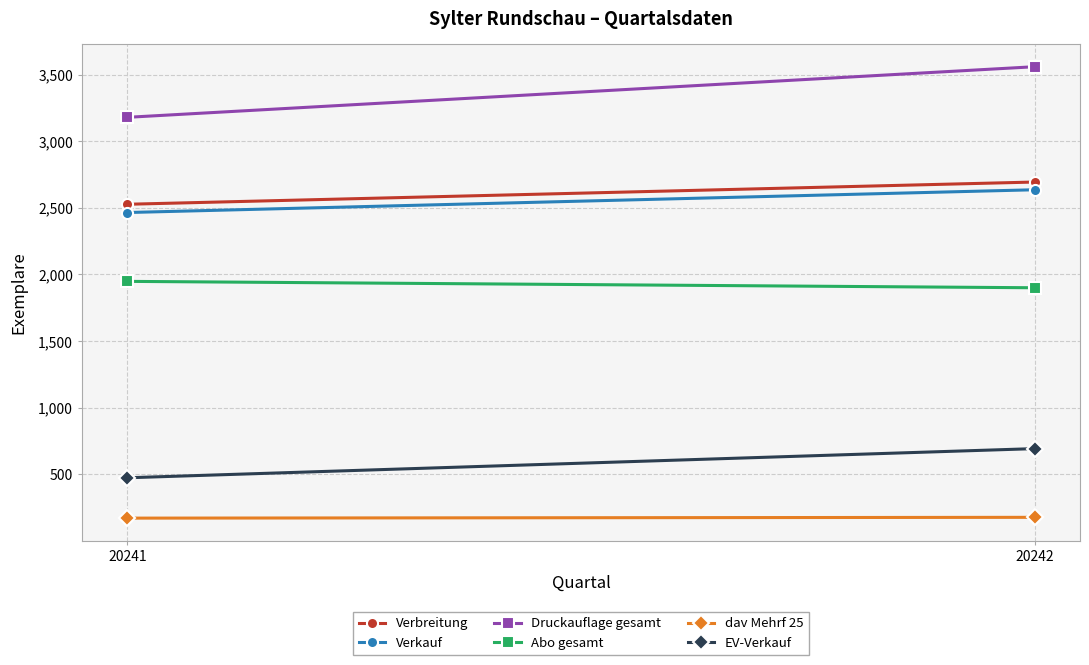

Which series has the largest range (max minus min)?

Druckauflage gesamt